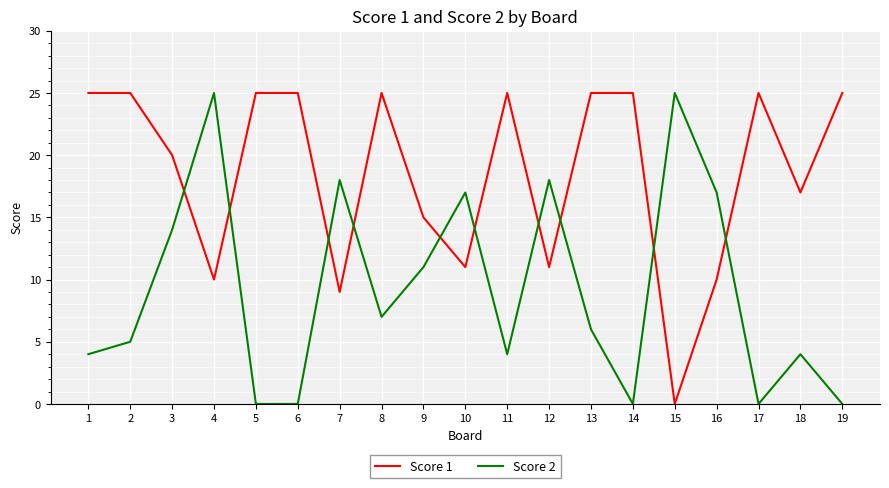

At how many categories does at least one series exceed 10?

19